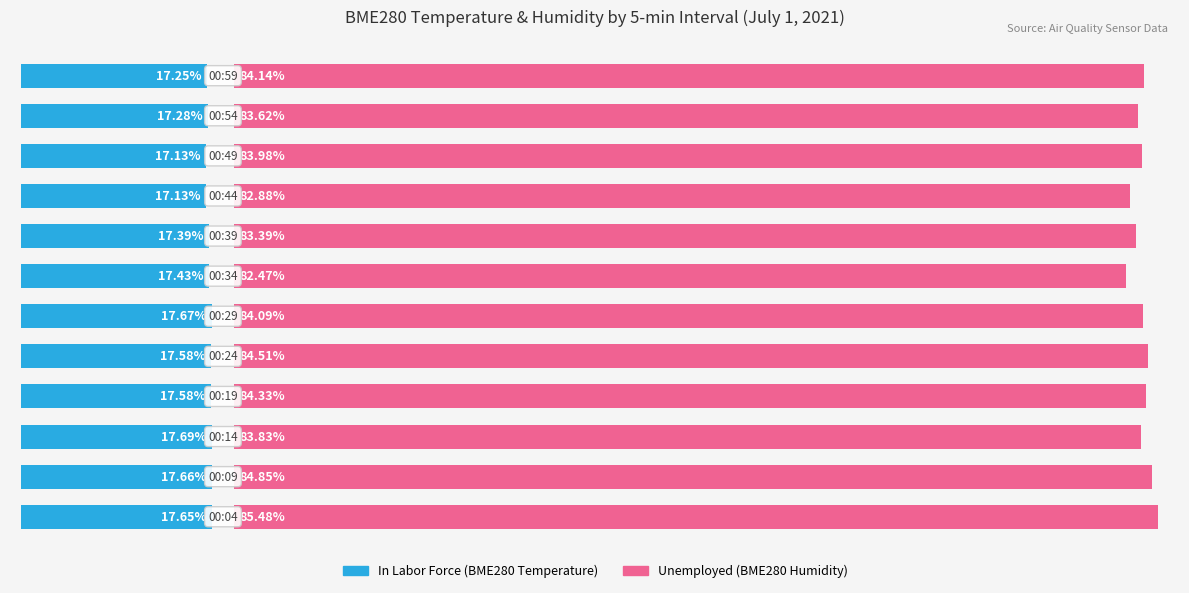

At how many categories does at least one series exceed 67?

12